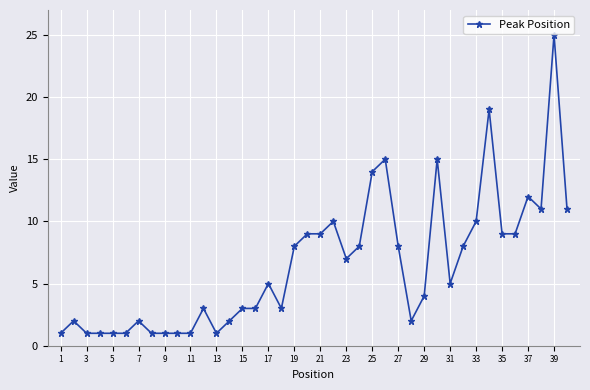

What is the value of the 5th point from the left?

1